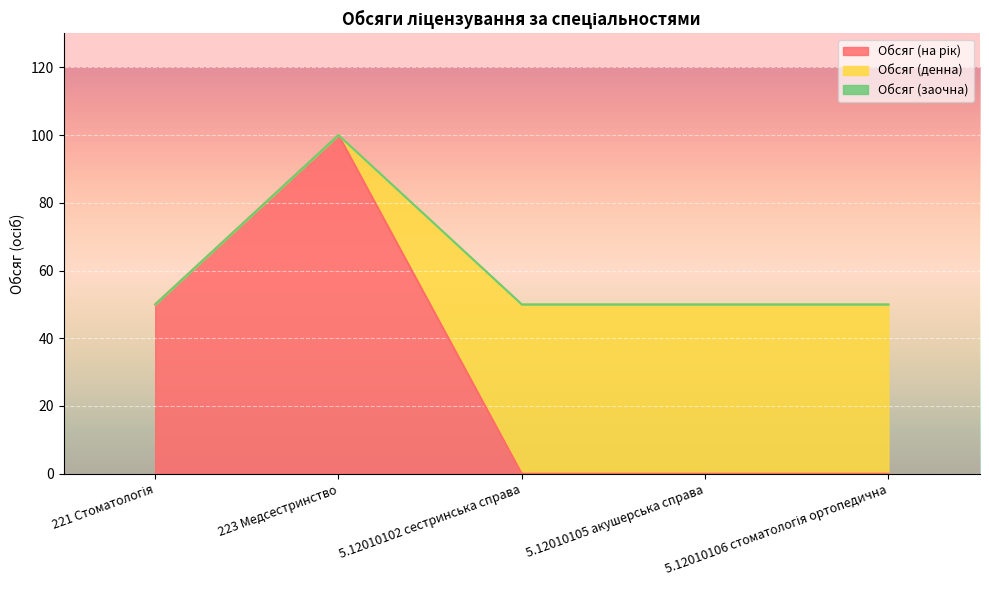

What is the label of the 2nd point from the right?

5.12010105 акушерська справа